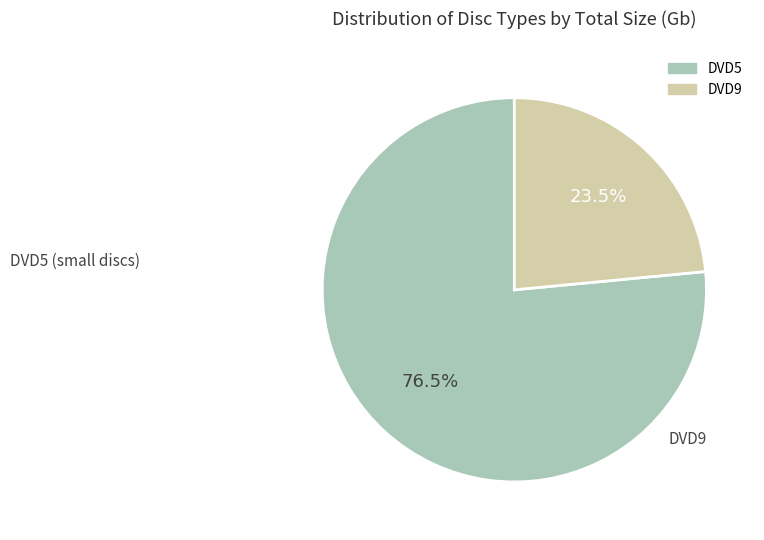

Combined, do DVD5 and DVD9 account for over 50%?

Yes